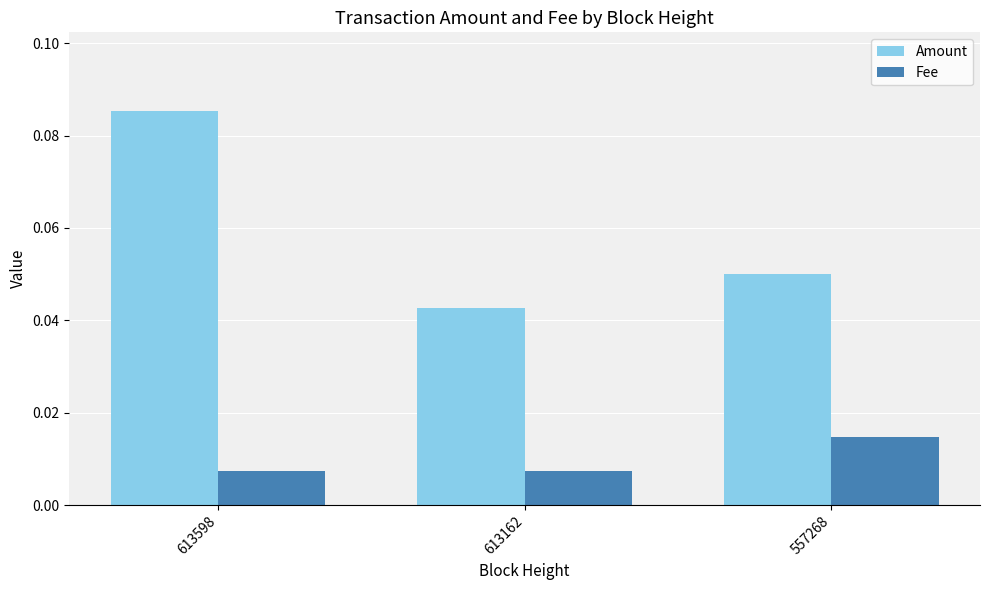

How many bars are there in each group?

2